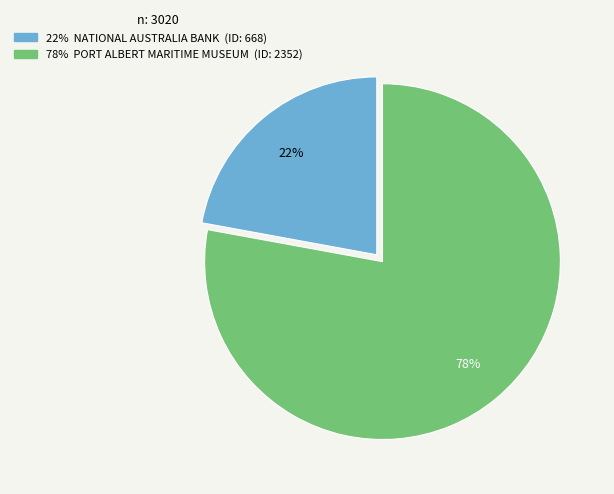

Is there any slice that represents more than half of the pie?

Yes